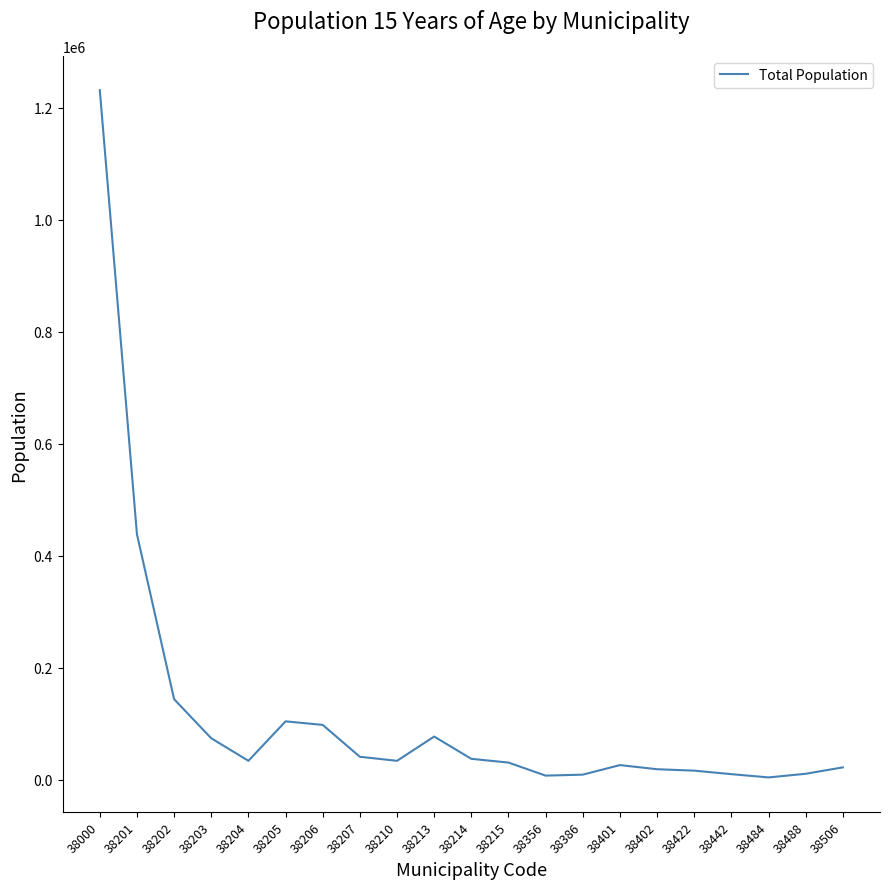

True or false: the data shows 1231390 at 38000.

True